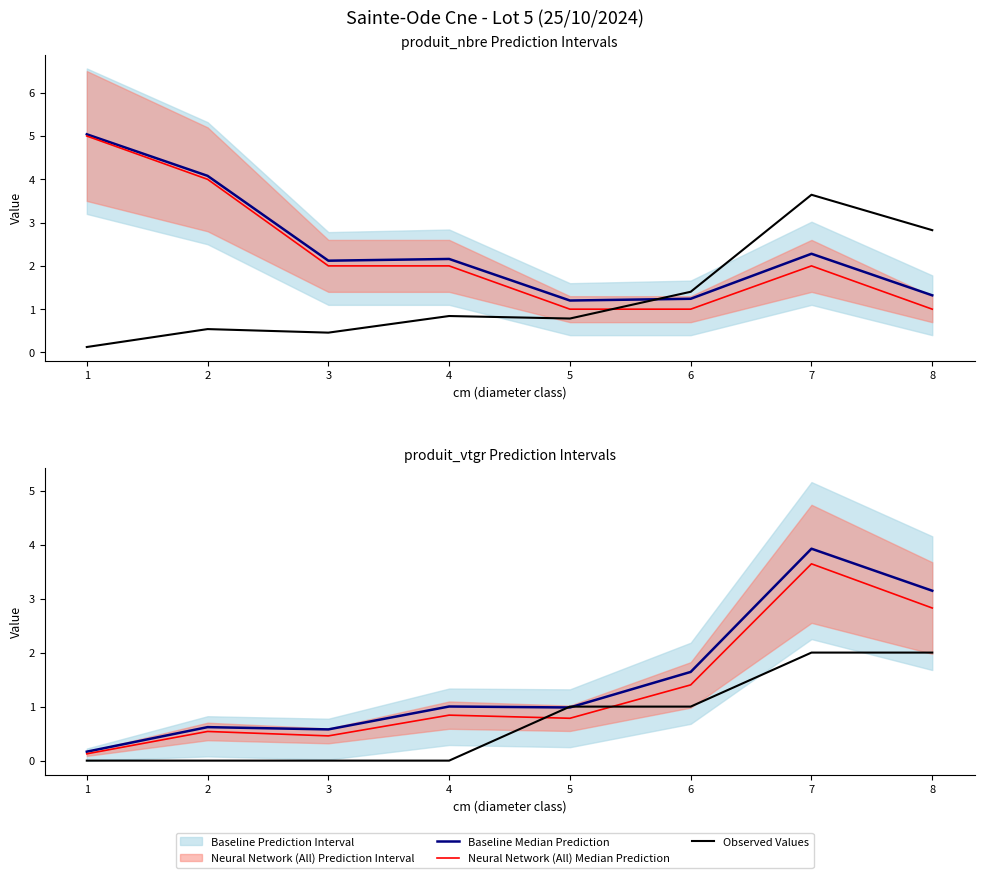

True or false: Neural Network (All) Median Prediction has a value of 1.3 at 3.

False